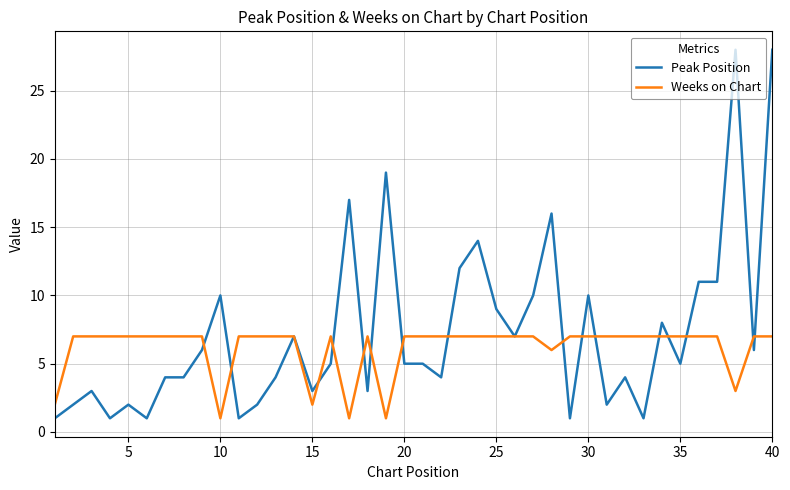

What is the greatest value displayed?

28